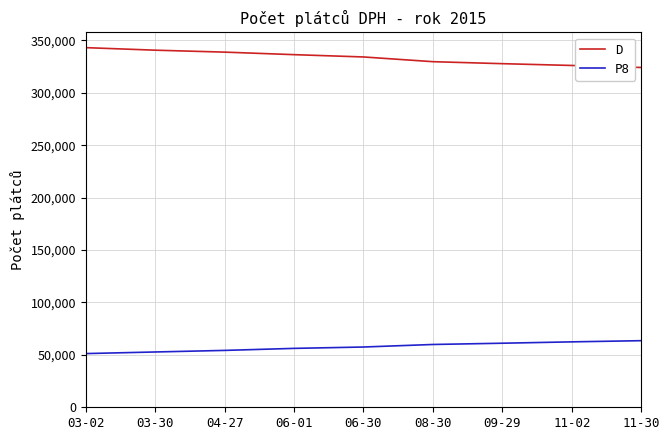

Rank the series by their average value, from highest to lowest.

D, P8